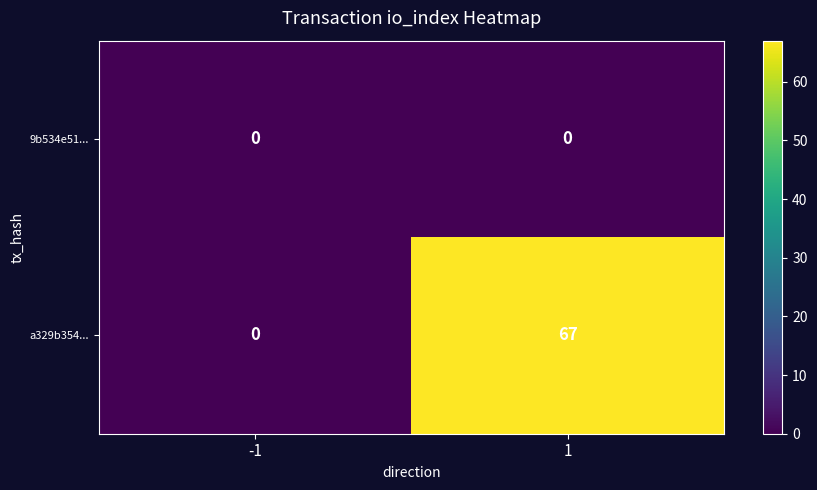

List the series in order of their overall mean, lowest first.

9b534e51..., a329b354...